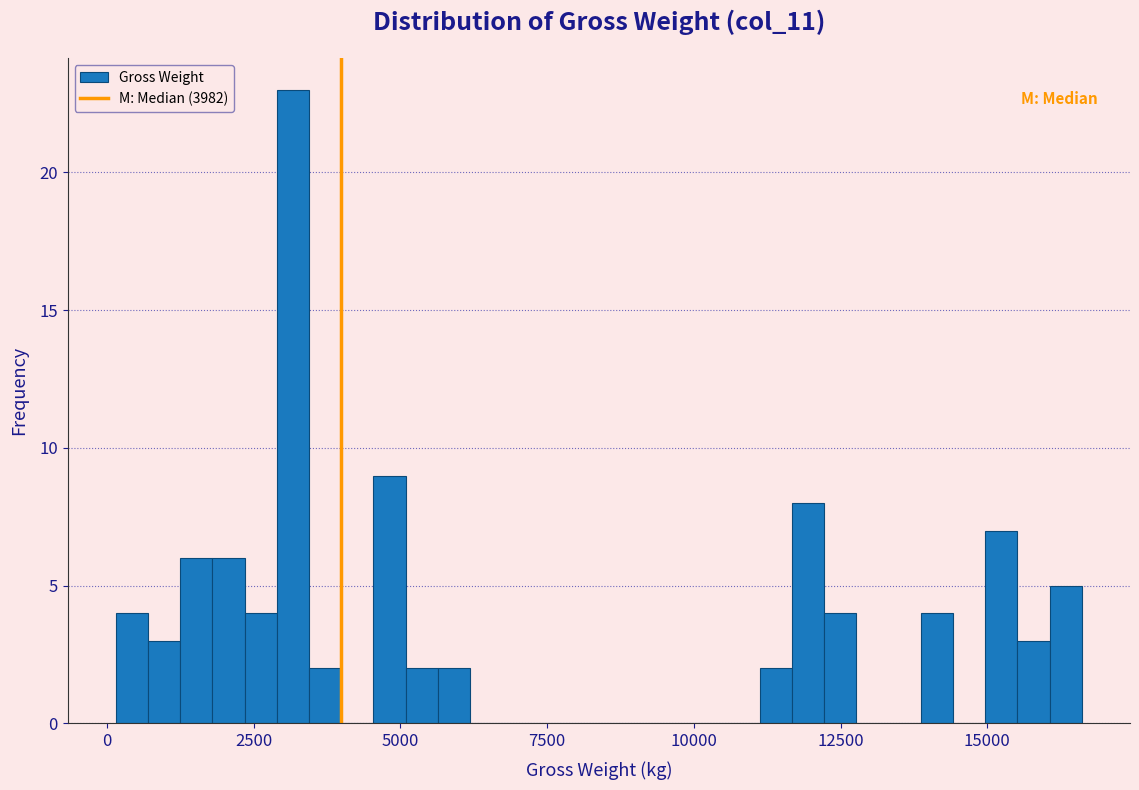

Read against the x-axis, roughly where is the centre of the tallest bar?

3000